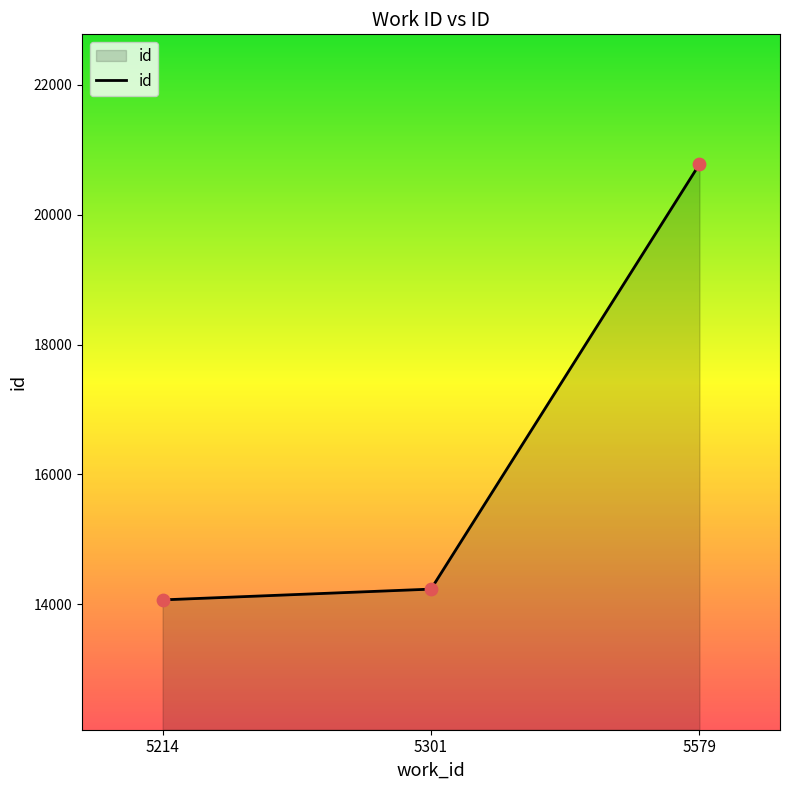

Which has a higher value, 5579 or 5301?

5579